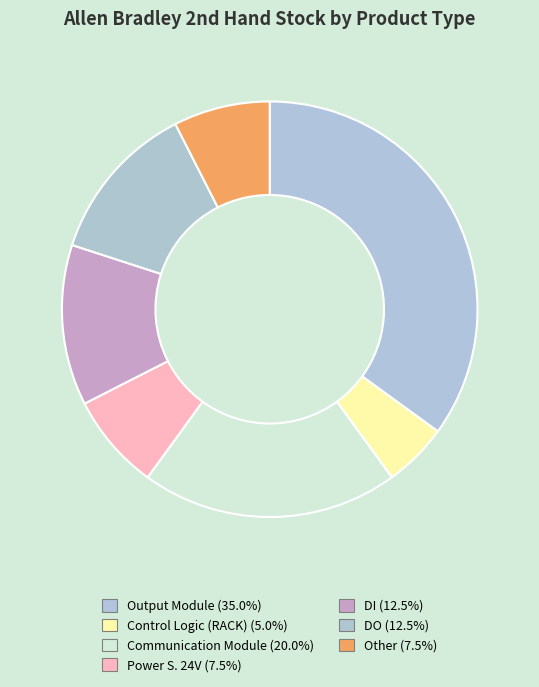

To the nearest percent, what is the average slice percentage?

14%